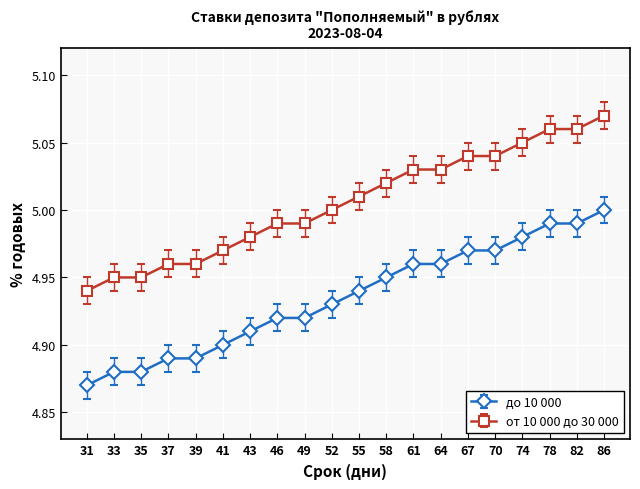

At which label does от 10 000 до 30 000 reach its peak?

86